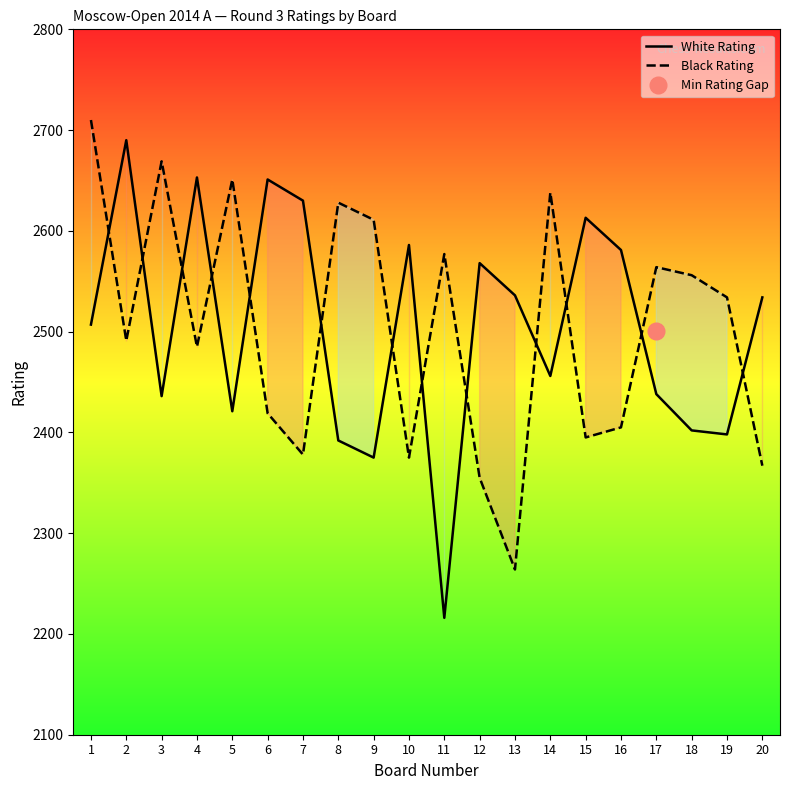

How many lines are shown in the chart?

2